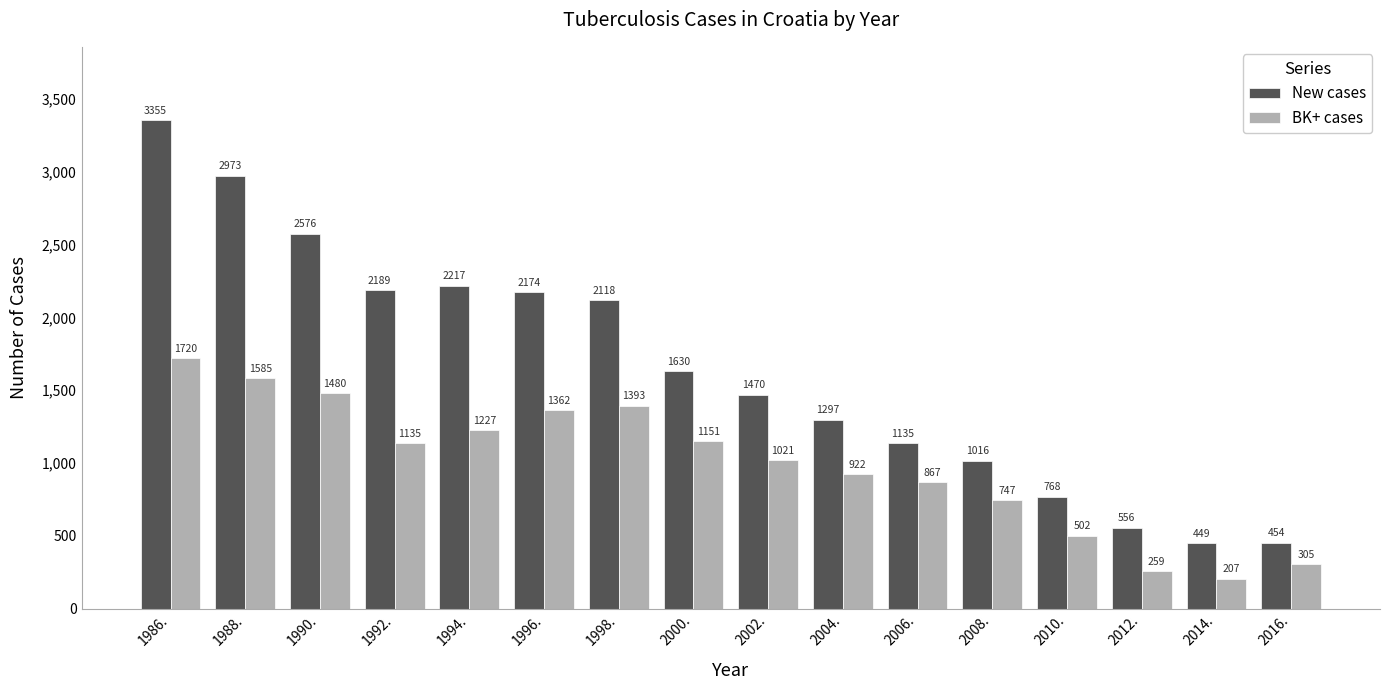

What is the difference between the BK+ cases values at 2000. and 2006.?

284